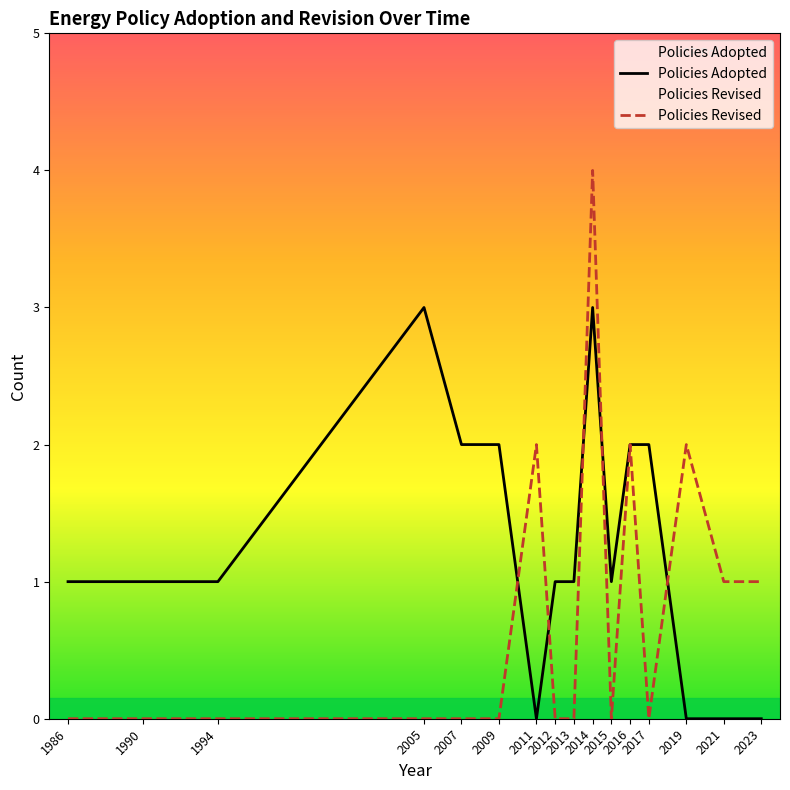

Which series ends up on top after the final intersection of Policies Adopted and Policies Revised?

Policies Revised